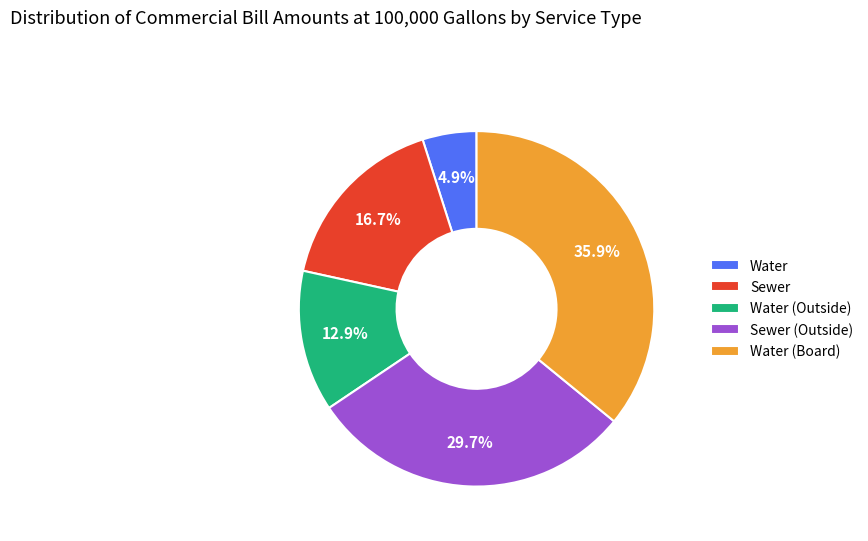

To the nearest percent, what is the difference between the largest and smallest slice percentages?

31%